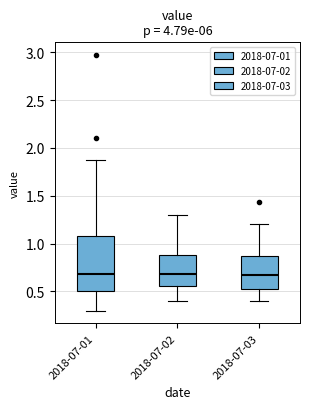

Reading left to right, transcribe this box plot: for each box, give where its median line is, the range the box spans, and where its two whiskers end, as read against the y-axis. The values are not printed on the chart, so give them approximately, as read against the axis.

2018-07-01: median 0.70, box 0.50 to 1.10, whiskers 0.30 to 1.85
2018-07-02: median 0.70, box 0.55 to 0.90, whiskers 0.40 to 1.30
2018-07-03: median 0.65, box 0.55 to 0.85, whiskers 0.40 to 1.20